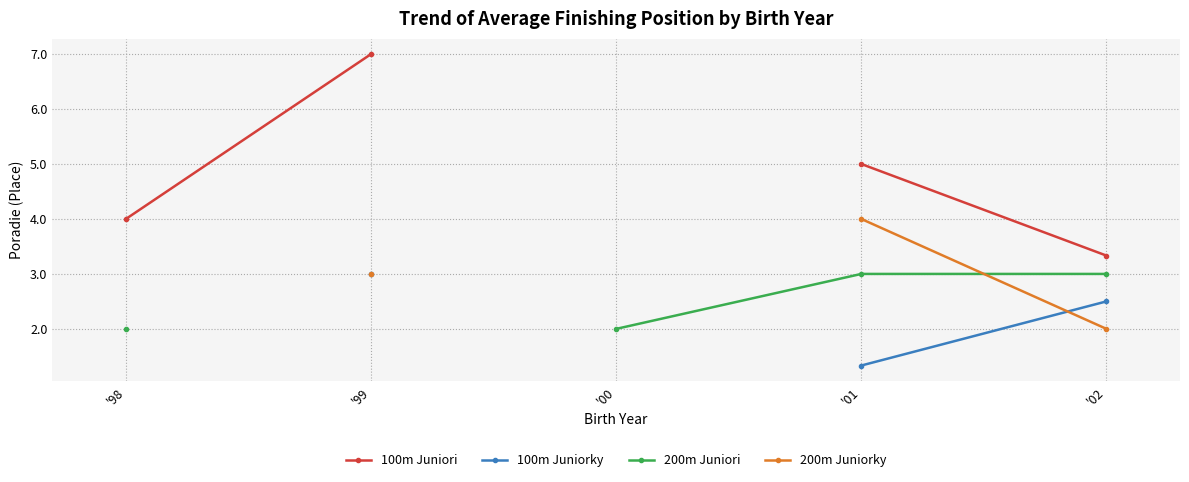

Rank the series at '01 from highest to lowest value.

100m Juniori, 200m Juniorky, 200m Juniori, 100m Juniorky